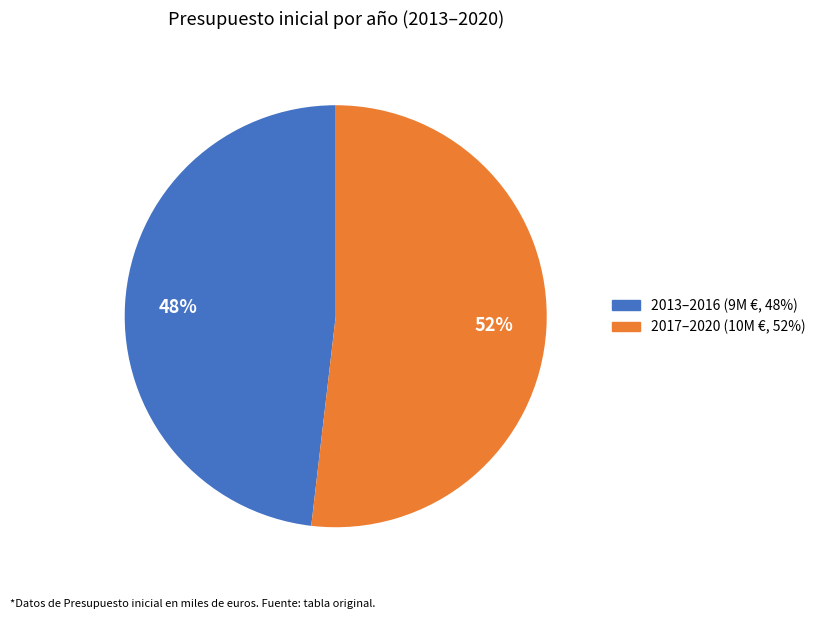

Does any single category account for the majority?

Yes